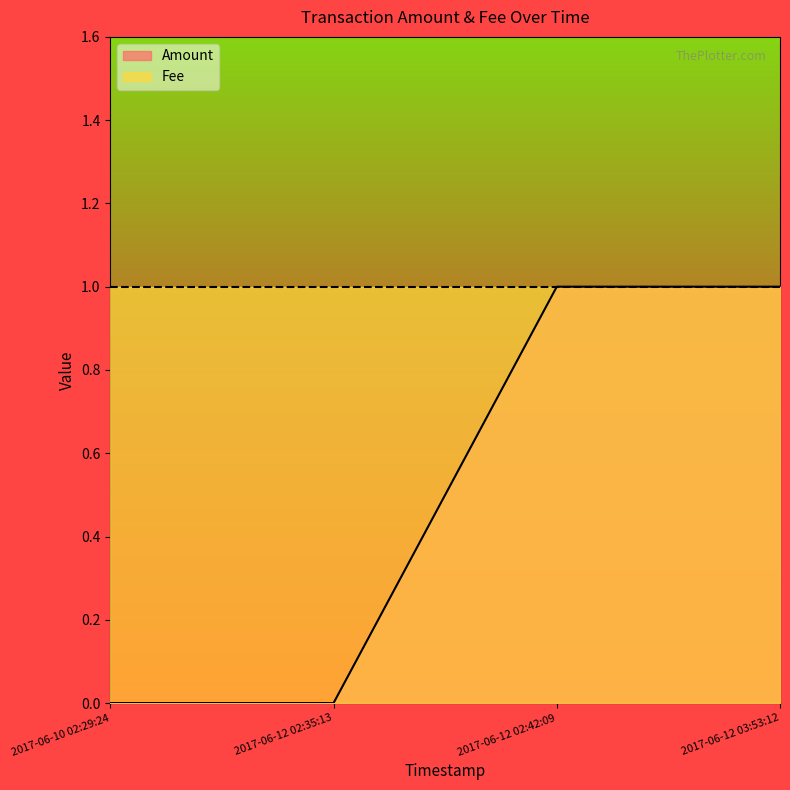

Between 2017-06-12 02:42:09 and 2017-06-12 03:53:12, which is larger?

2017-06-12 02:42:09